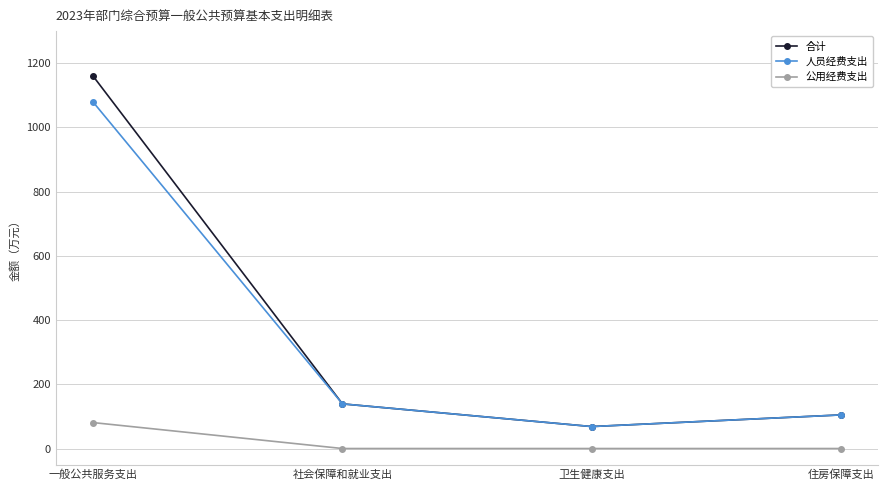

Is it true that 合计 equals 1159.3 at 一般公共服务支出?

True